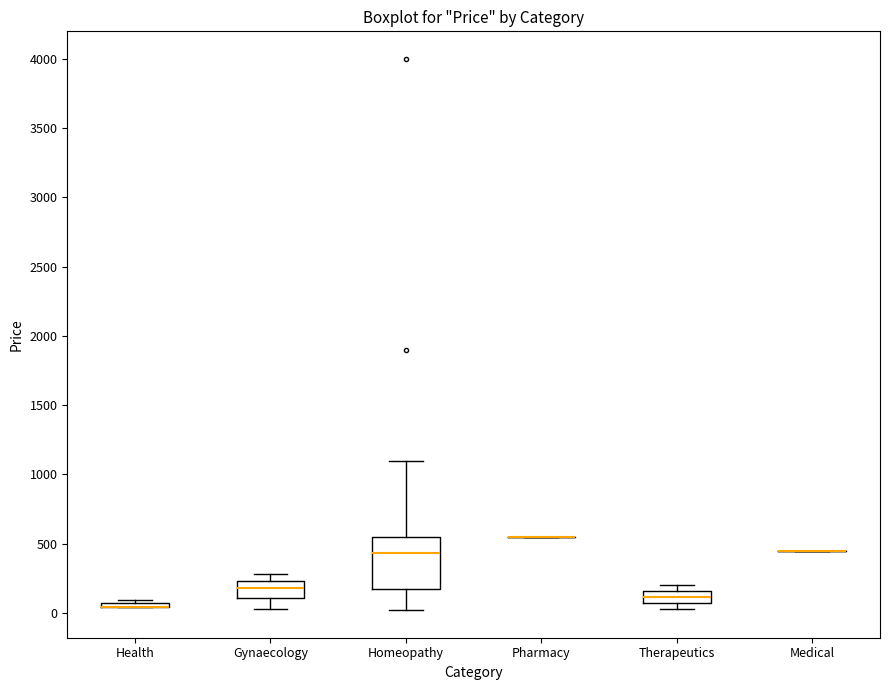

Reading left to right, read every box against the y-axis: the position of its median line, the range the box covers, and the ends of its whiskers. The values are not printed on the chart, so give them approximately, as read against the axis.

Health: box collapsed to a line at 50, whiskers 50 to 100
Gynaecology: median 200, box 100 to 250, whiskers 50 to 300
Homeopathy: median 450, box 150 to 550, whiskers 0 to 1100
Pharmacy: box collapsed to a line at 550, whiskers 550 to 550
Therapeutics: median 100, box 50 to 150, whiskers 50 (just below the box's lower edge) to 200
Medical: box collapsed to a line at 450, whiskers 450 to 450